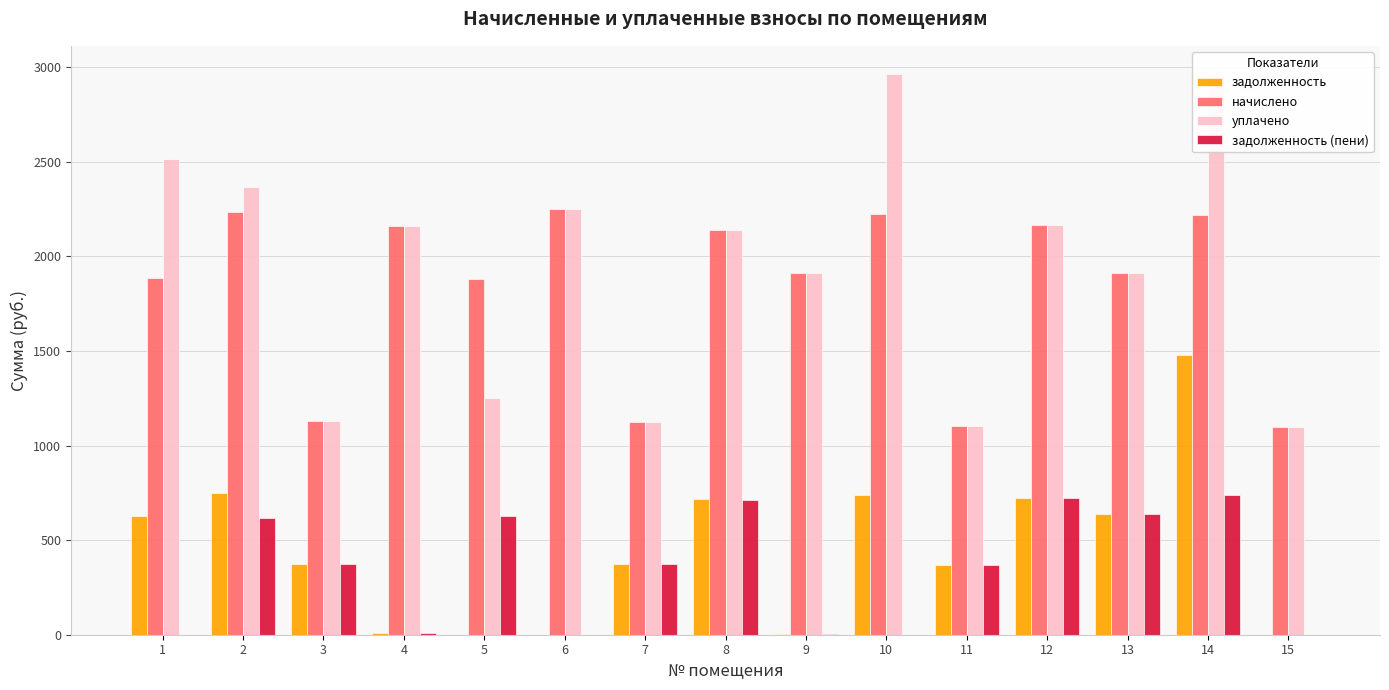

The задолженность series shows 138.4 at 3. True or false?

False